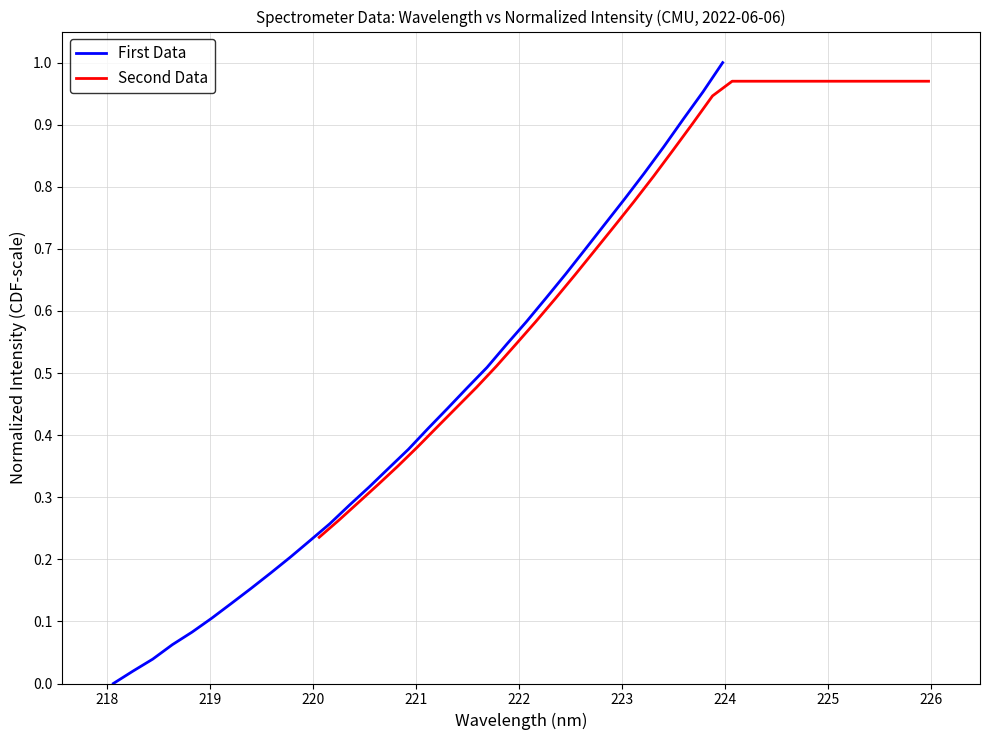

Does the chart display data point markers on the line(s)?

No